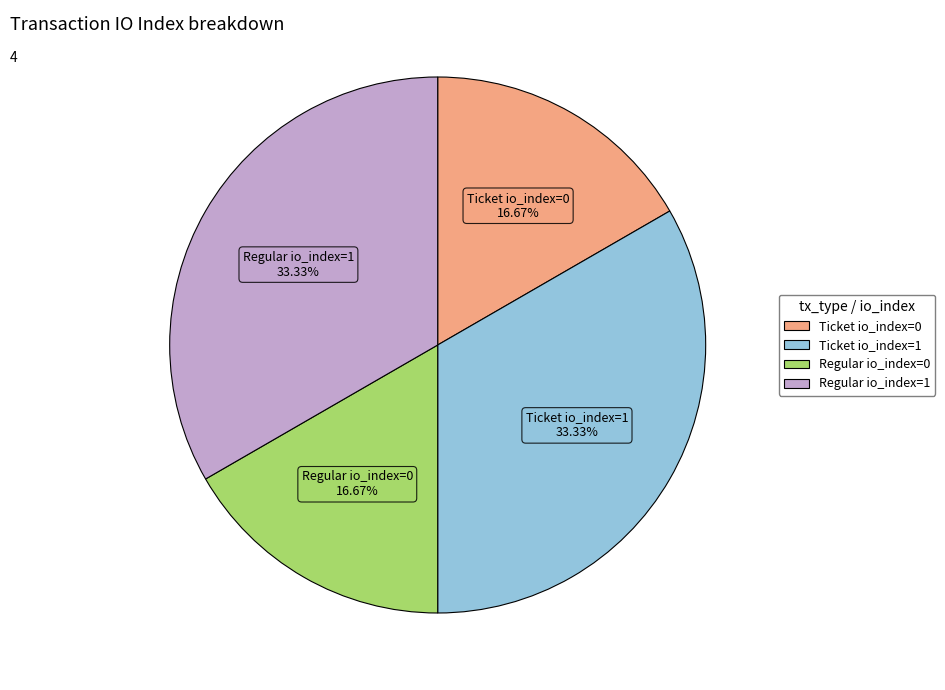

Is there a majority slice in this chart?

No